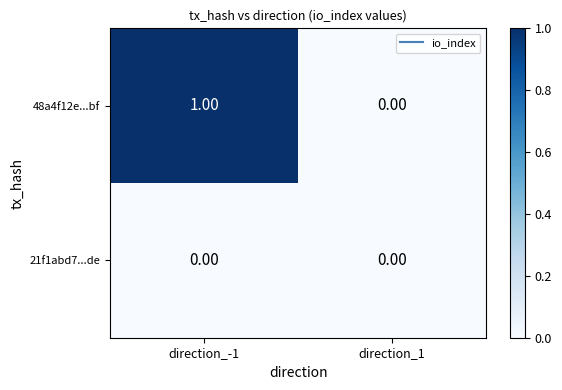

Which series changed the most between direction_-1 and direction_1?

48a4f12e...bf